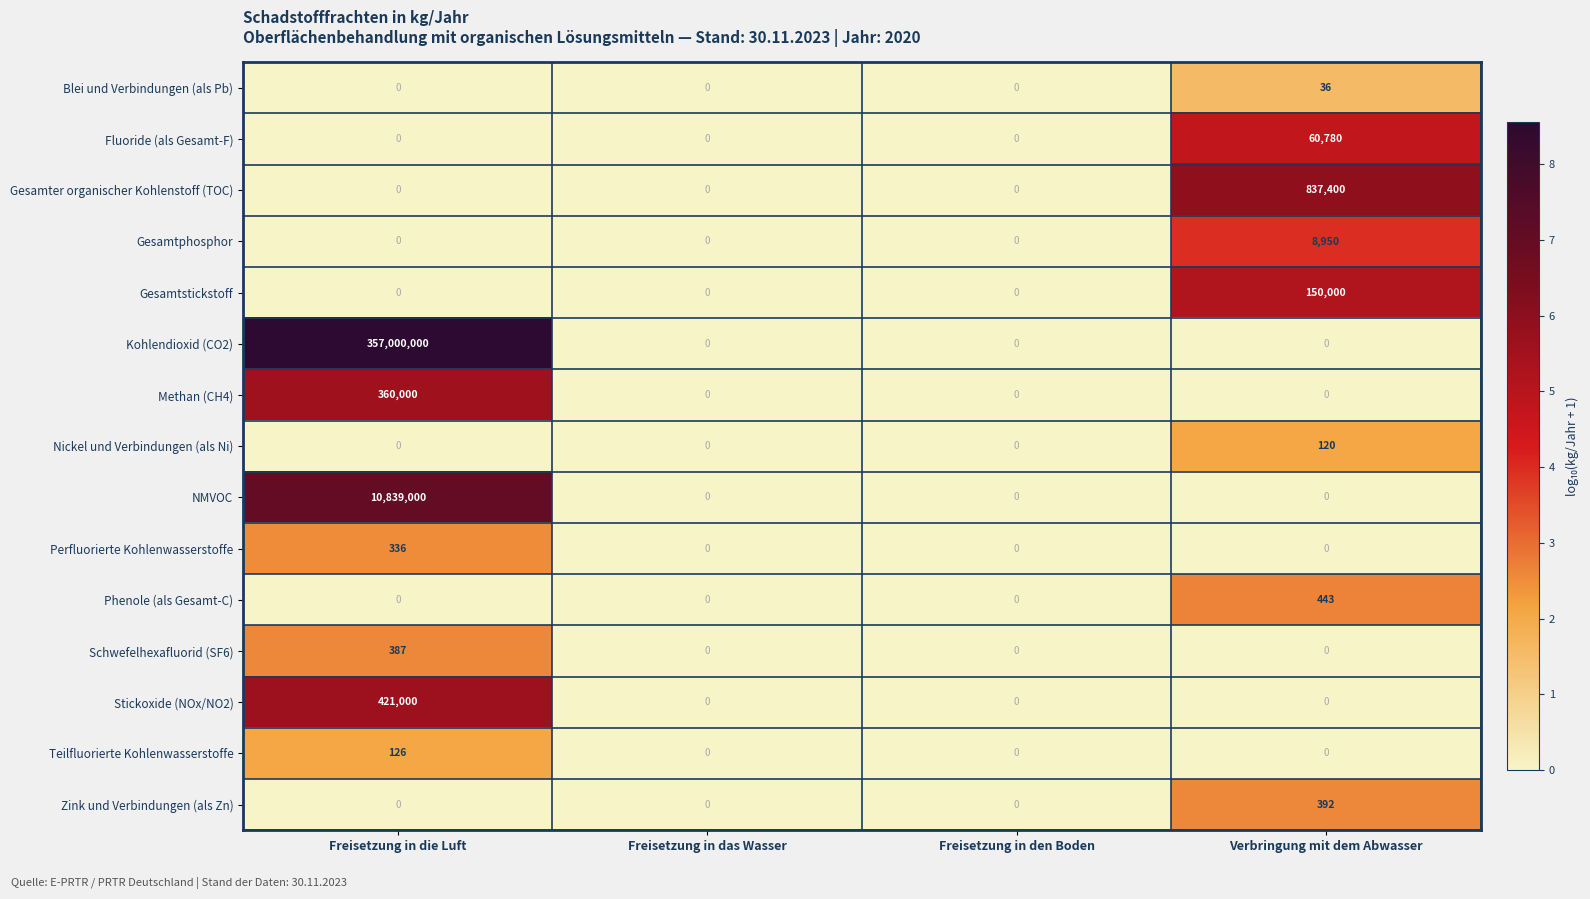

Which series has the widest spread of values?

Kohlendioxid (CO2)